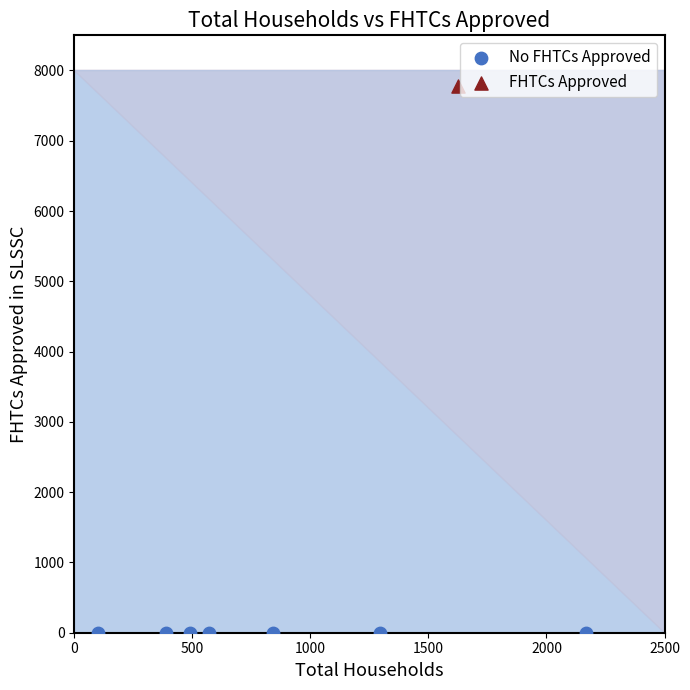

What are all the series names shown in the legend?

No FHTCs Approved, FHTCs Approved